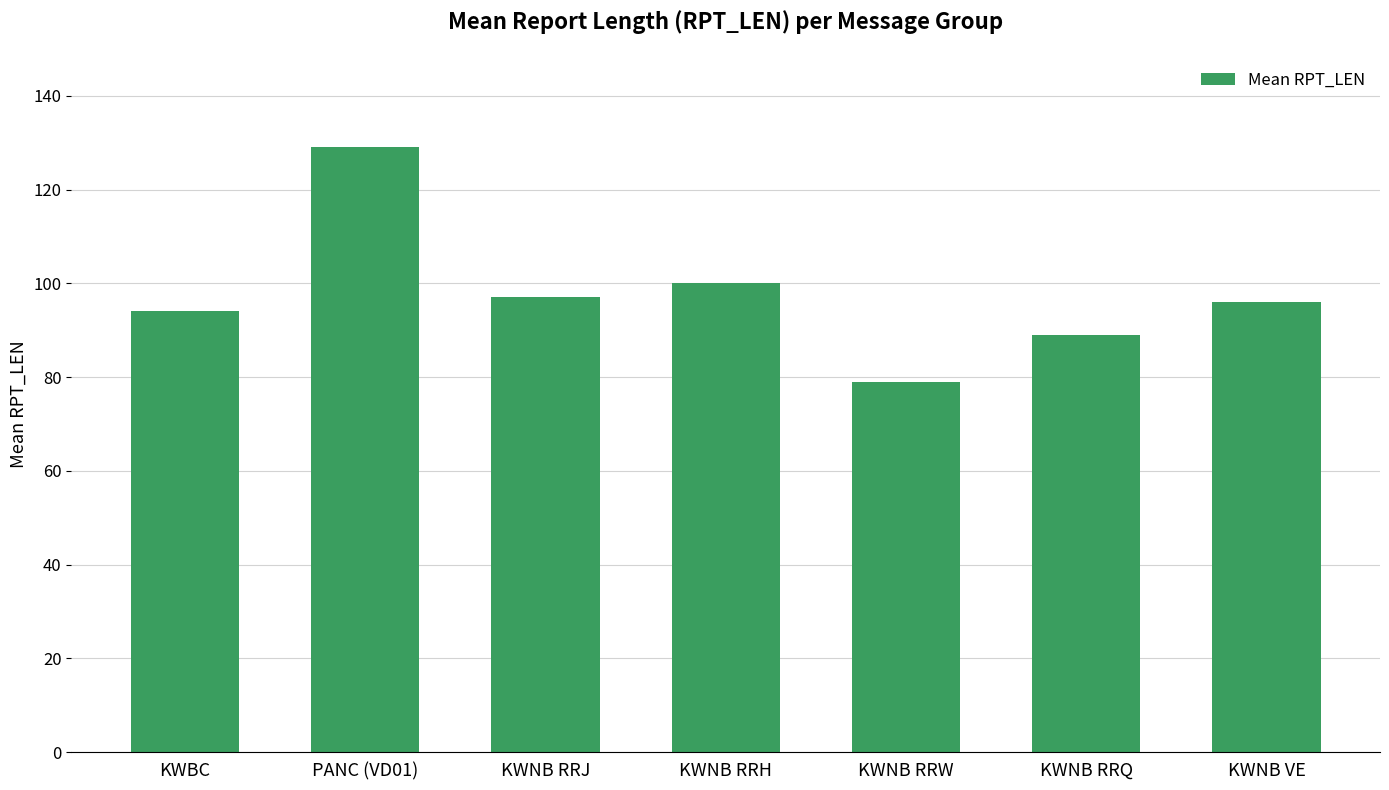

What is the sum of all values?

684.1